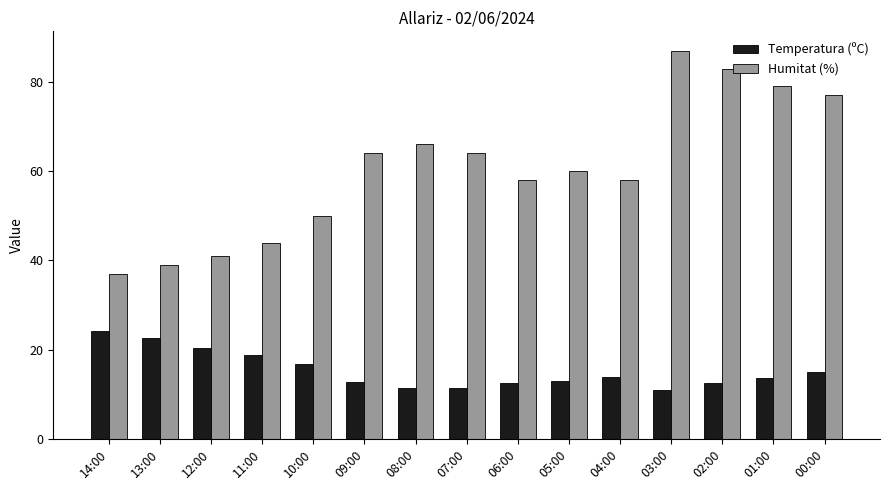

Which series has the widest spread of values?

Humitat (%)